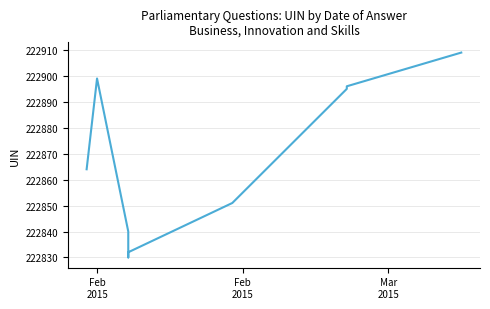

What is the greatest value displayed?

222909